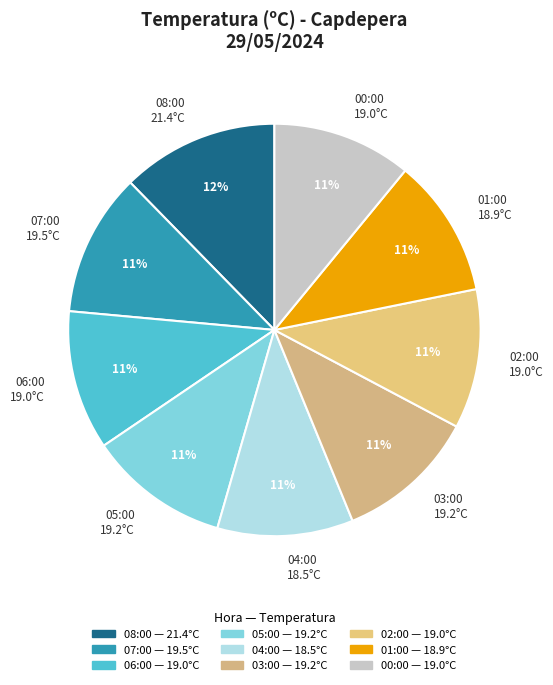

What percentage is the 01:00 slice, to the nearest percent?

11%